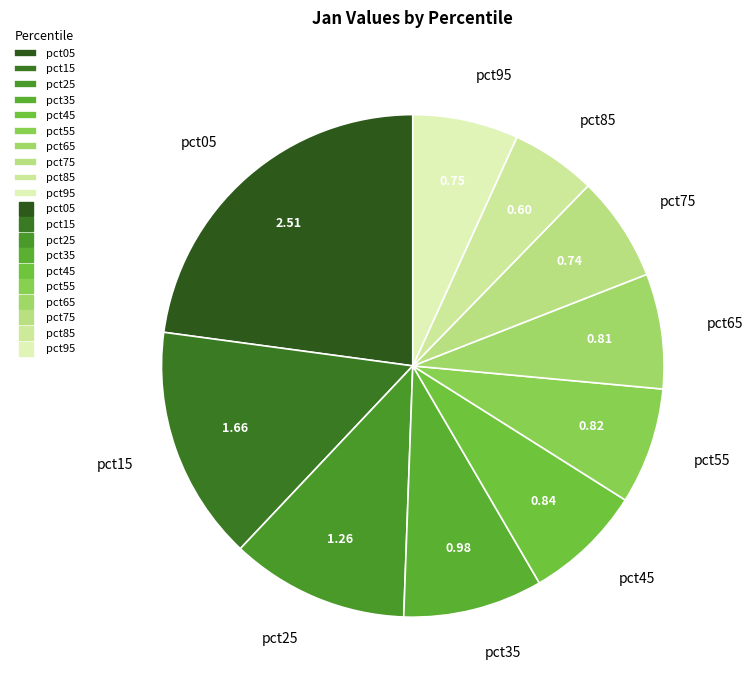

Which slice is the largest?

pct05